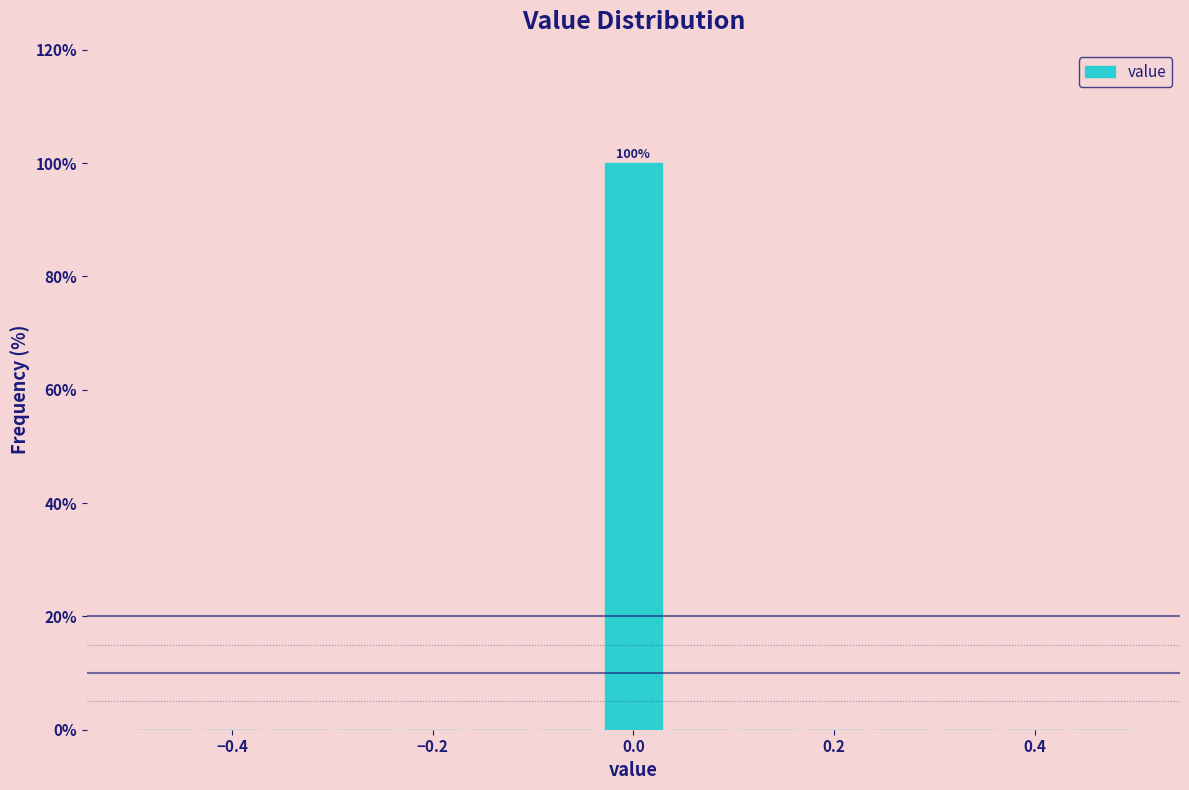

Read against the x-axis, roughly where is the centre of the tallest bar?

0.00